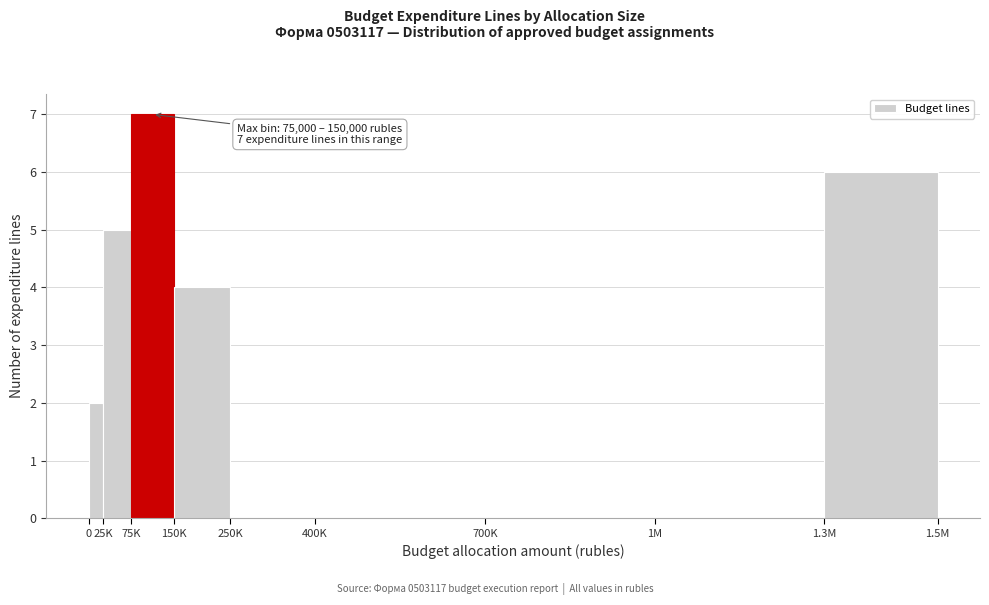

Reading right to left, what are all the values shown in this chart?

1.3M=6	1M=0	700K=0	400K=0	250K=0	150K=4	75K=7	25K=5	0=2